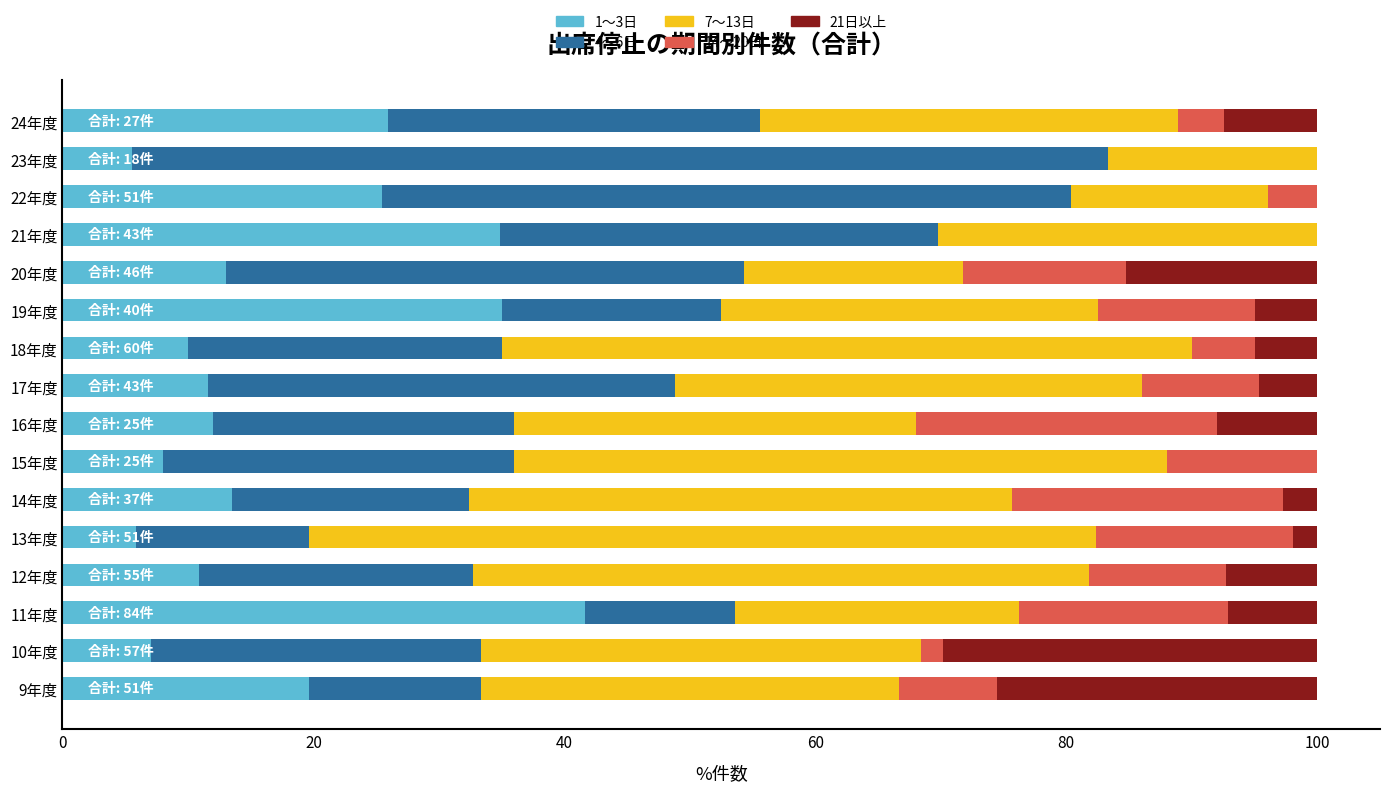

Count the number of data series in this chart.

5